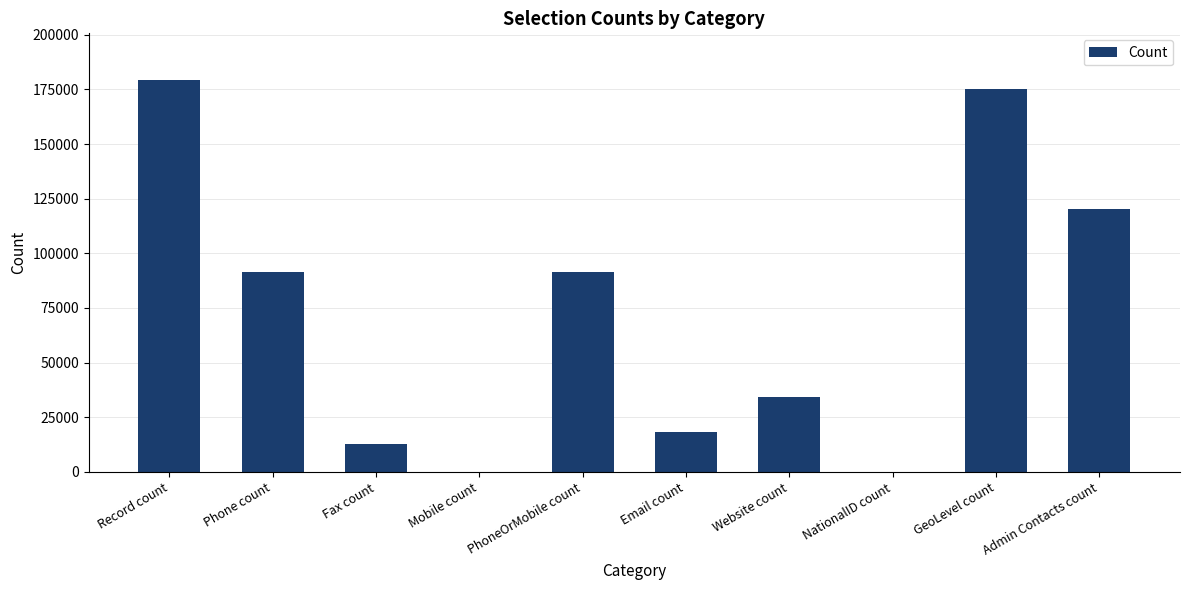

What is the approximate value at Fax count?

12835